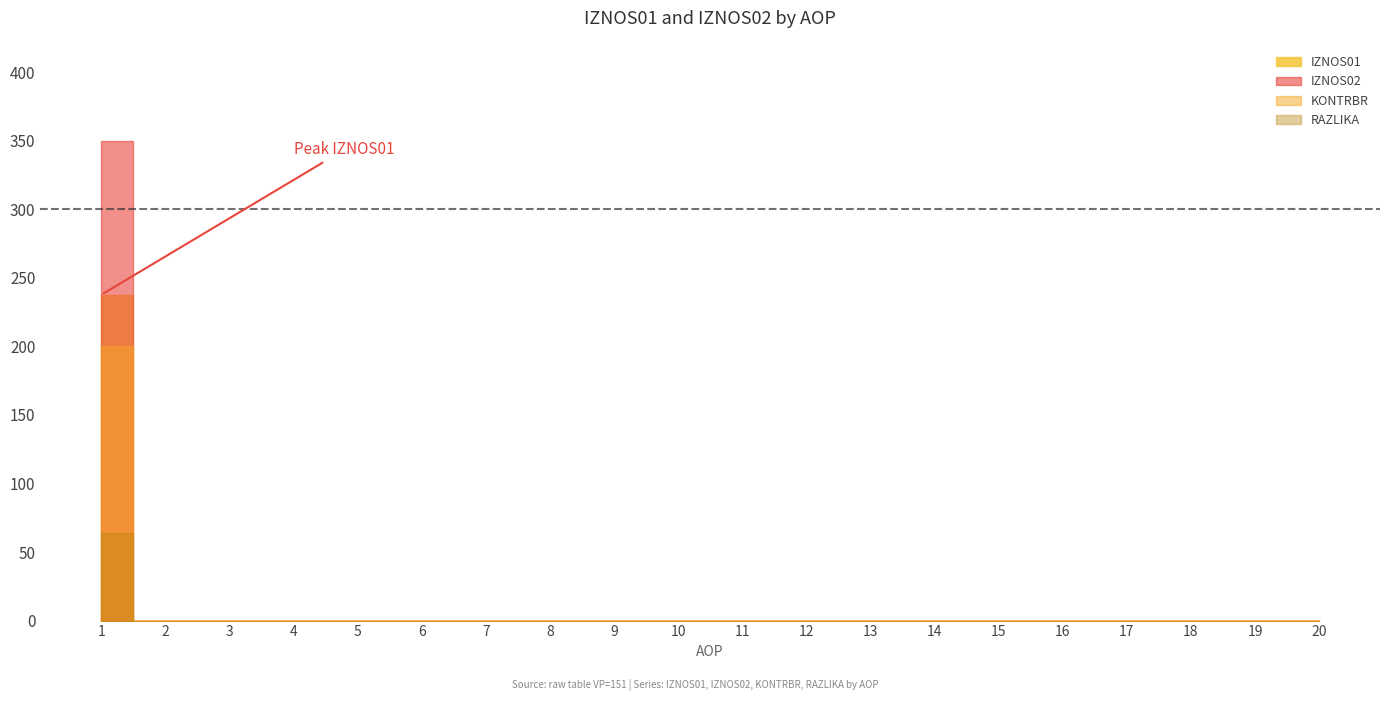

True or false: RAZLIKA and IZNOS01 cross at least once.

False